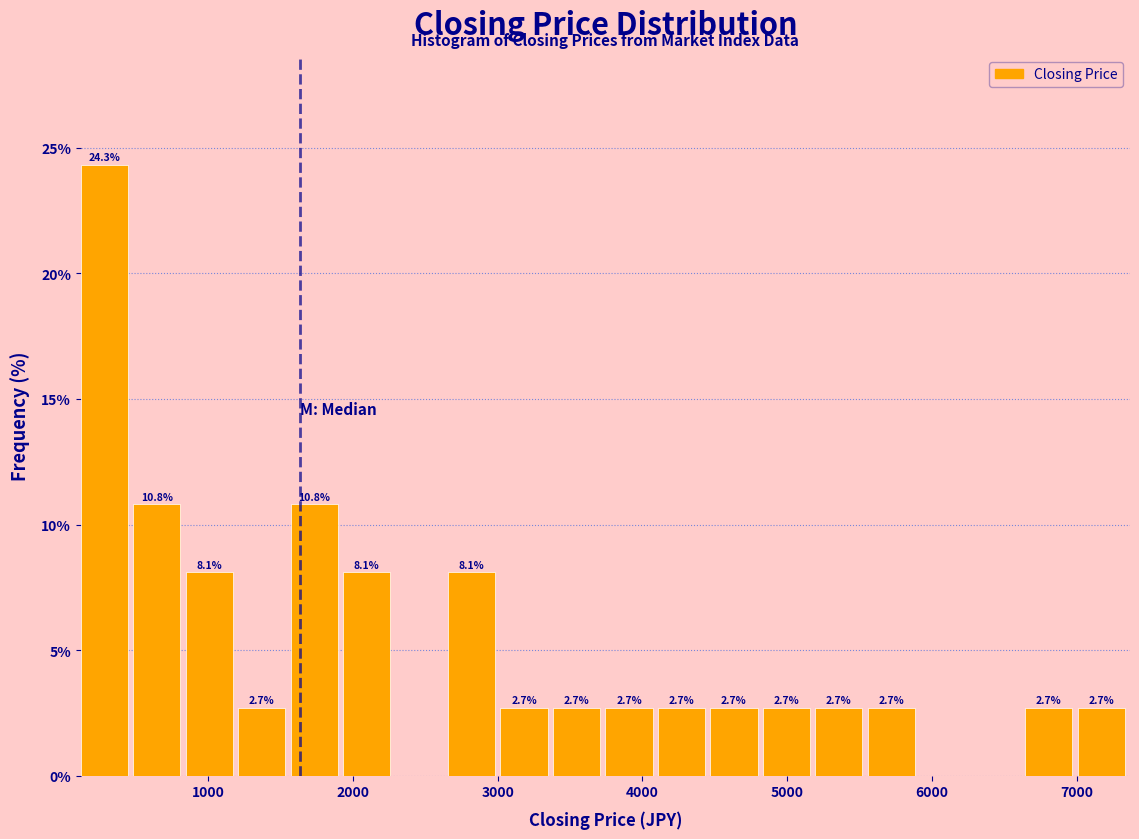

Read against the x-axis, roughly where is the centre of the tallest bar?

300